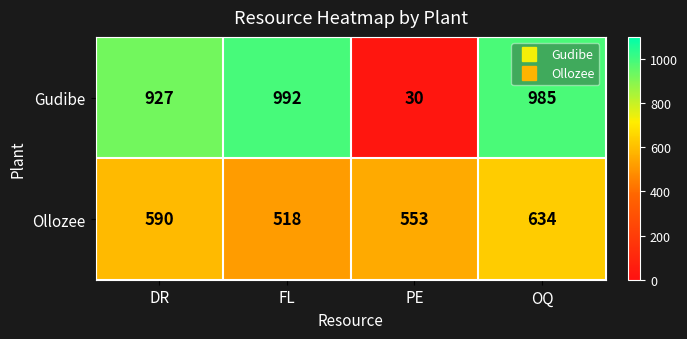

Read the Gudibe value at OQ.

985